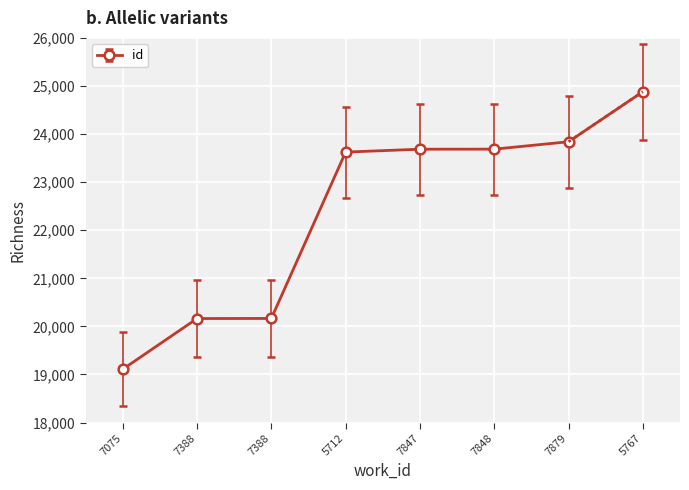

Rank the categories by value from lowest to highest.

7075, 7388, 7388, 5712, 7847, 7848, 7879, 5767